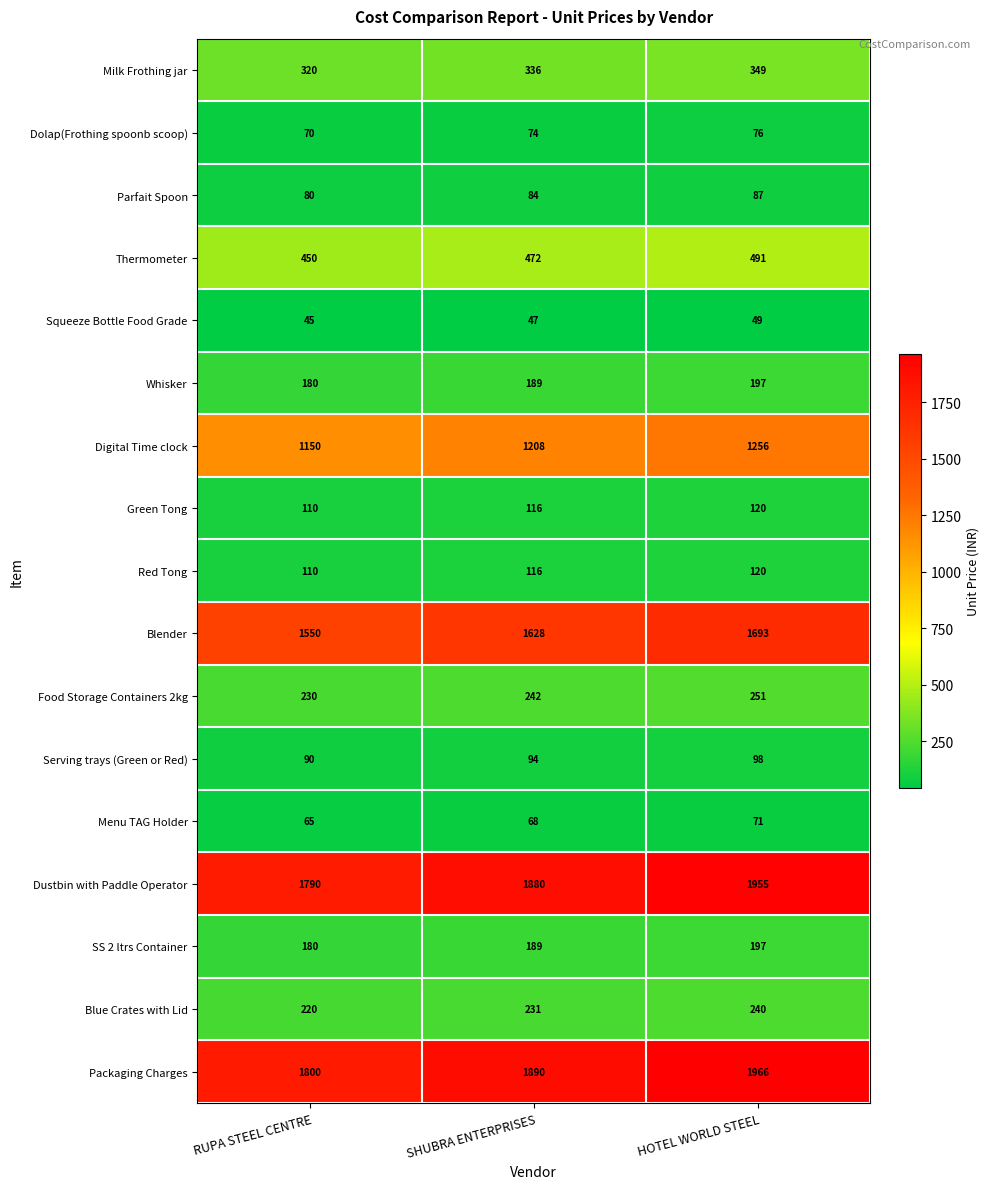

At which category is the sum across all series the highest?

HOTEL WORLD STEEL